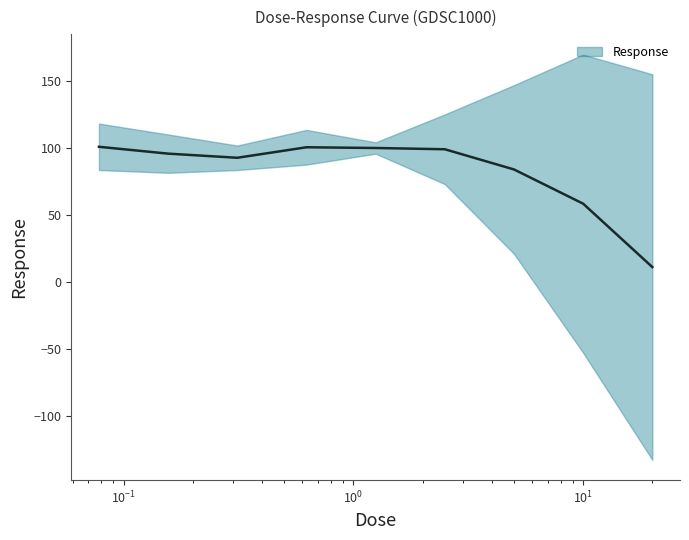

Which category has the lowest value across all series?

20.0